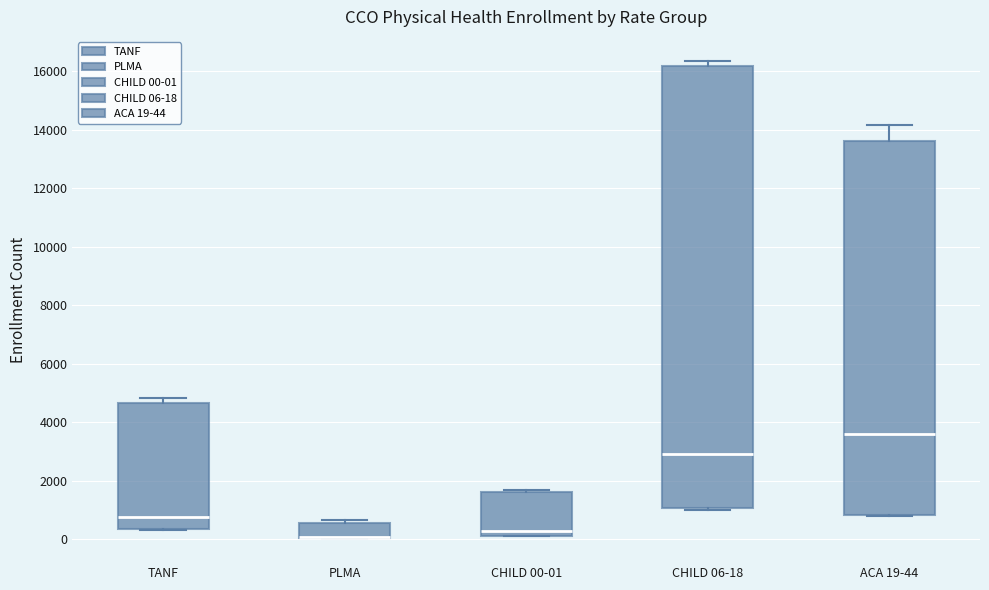

Reading left to right, transcribe this box plot: for each box, give where its median line is, the range the box spans, and where its two whiskers end, as read against the y-axis. The values are not printed on the chart, so give them approximately, as read against the axis.

TANF: median 800, box 400 to 4600, whiskers 400 to 4800
PLMA: median 0 (drawn on the box's lower edge), box 0 to 600, whiskers 0 to 600 (just above the box's upper edge)
CHILD 00-01: median 200 (just above the box's lower edge), box 200 to 1600, whiskers 200 to 1600 (just above the box's upper edge)
CHILD 06-18: median 2800, box 1000 to 16200, whiskers 1000 (just below the box's lower edge) to 16400
ACA 19-44: median 3600, box 800 to 13600, whiskers 800 to 14200